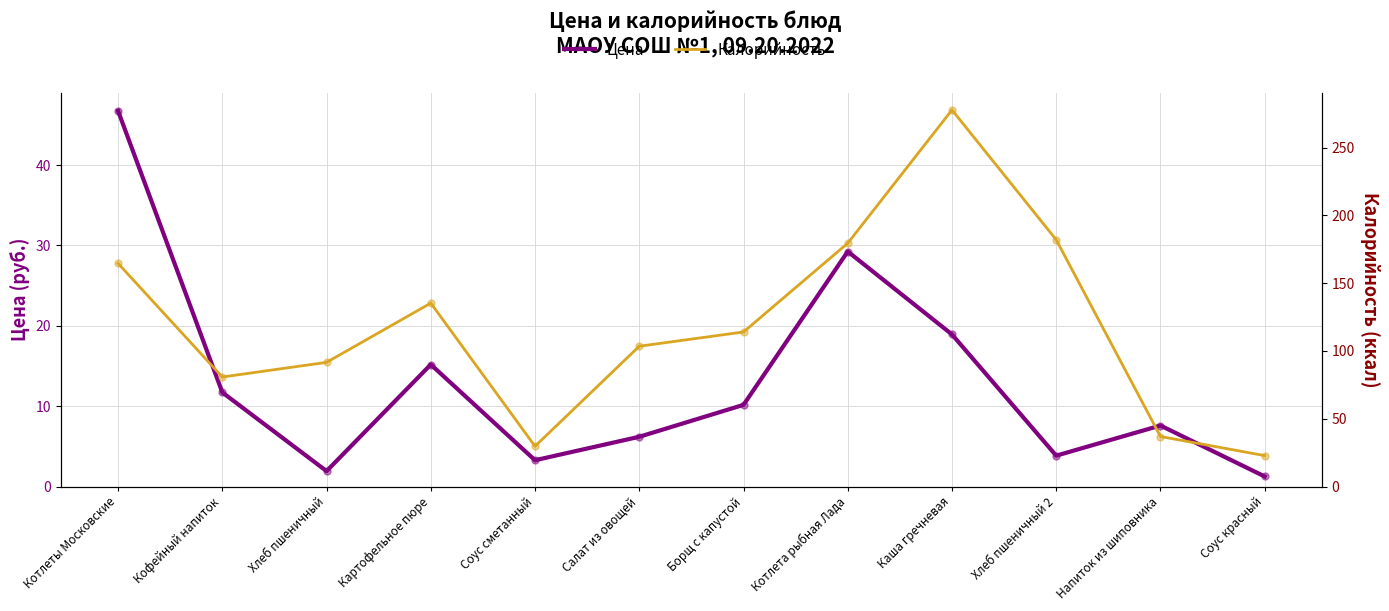

At which category is the sum across all series the highest?

Каша гречневая